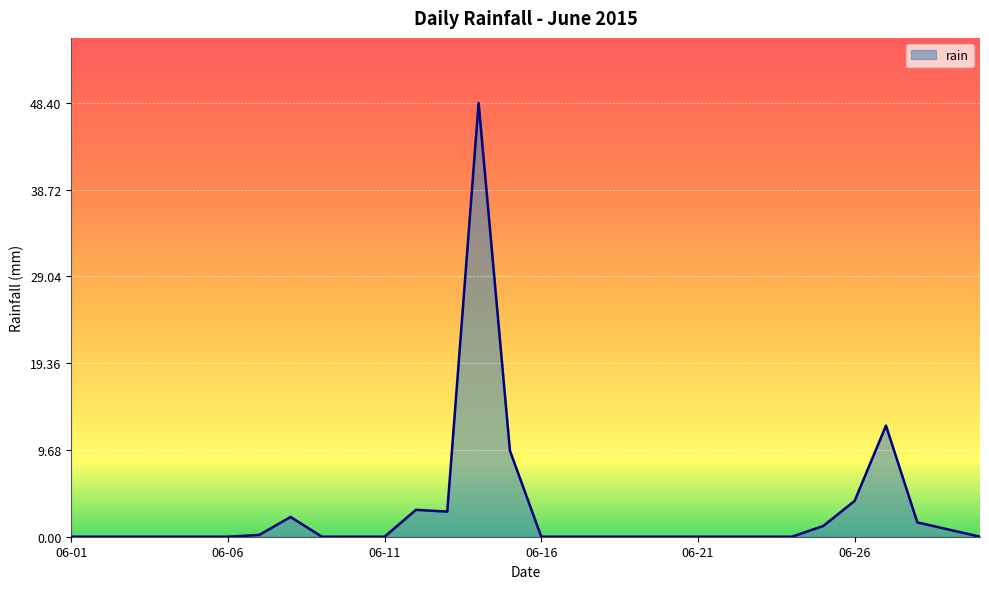

What is the maximum value shown in the chart?

48.4